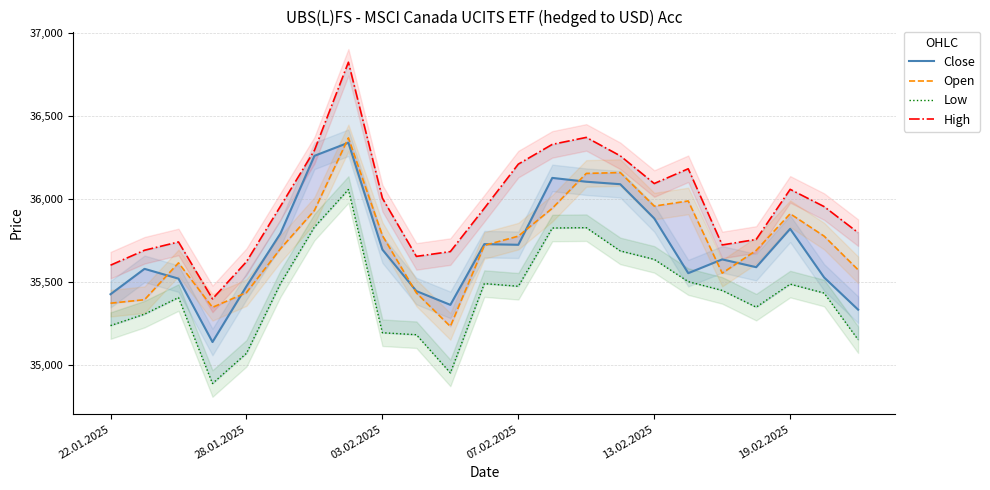

Reading left to right, what are all the values shown in this chart?

Close: 35424	35577	35518	35136	35472	35790	36258	36337	35693	35443	35360	35726	35722	36125	36102	36087	35881	35551	35634	35587	35818	35525	35331
Open: 35370	35391	35613	35345	35434	35698	35929	36366	35778	35432	35230	35718	35774	35942	36152	36157	35955	35986	35551	35688	35909	35774	35571
Low: 35235	35304	35404	34886	35068	35488	35829	36055	35192	35180	34950	35488	35472	35823	35825	35685	35634	35500	35447	35346	35485	35431	35150
High: 35599	35689	35739	35396	35620	35954	36291	36822	36003	35652	35681	35942	36208	36327	36369	36258	36091	36180	35721	35754	36056	35952	35795